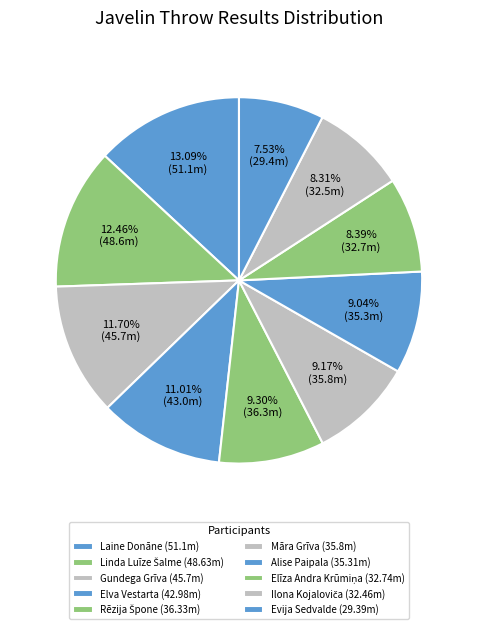

How many segments does this pie chart have?

10